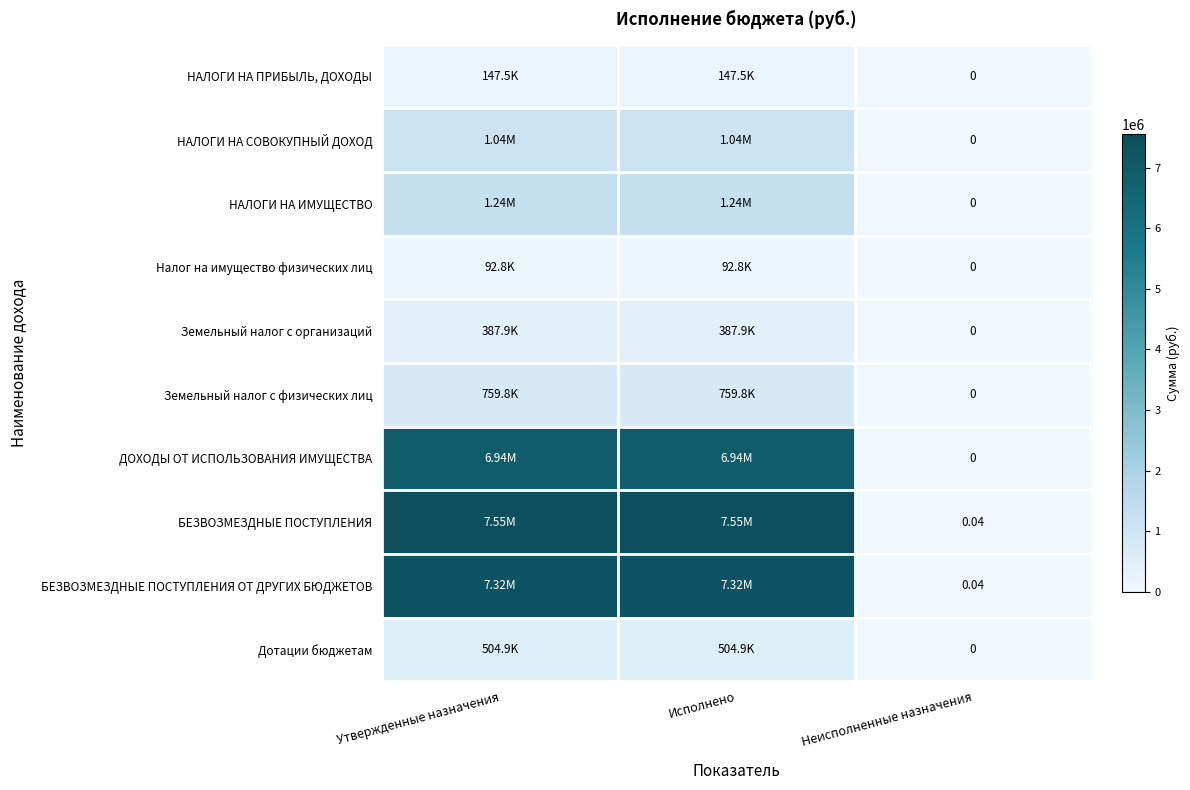

Is the value of НАЛОГИ НА СОВОКУПНЫЙ ДОХОД at Исполнено greater than the value of ДОХОДЫ ОТ ИСПОЛЬЗОВАНИЯ ИМУЩЕСТВА at Исполнено?

No